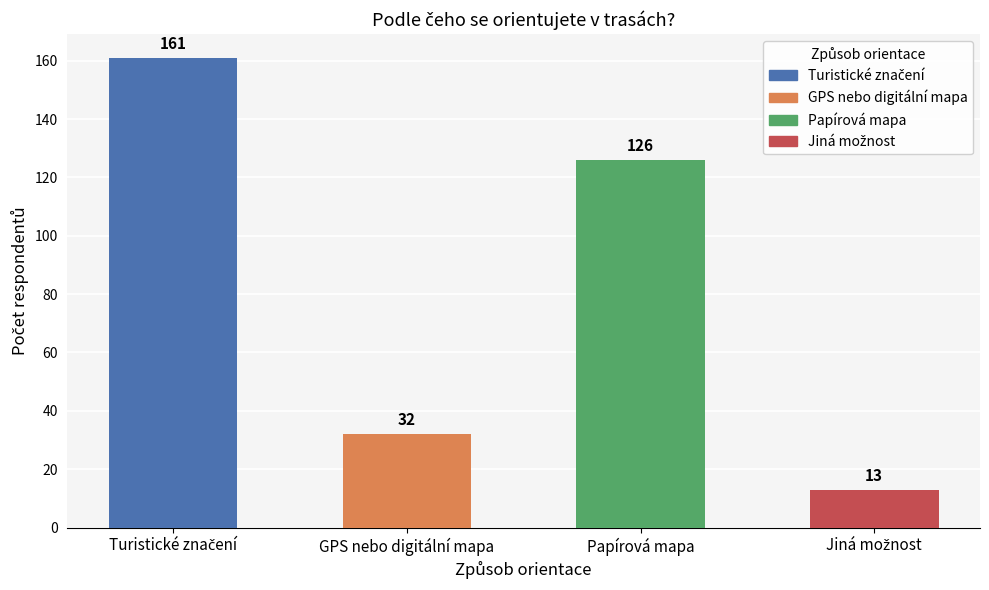

What is the change in value from GPS nebo digitální mapa to Papírová mapa?

+94